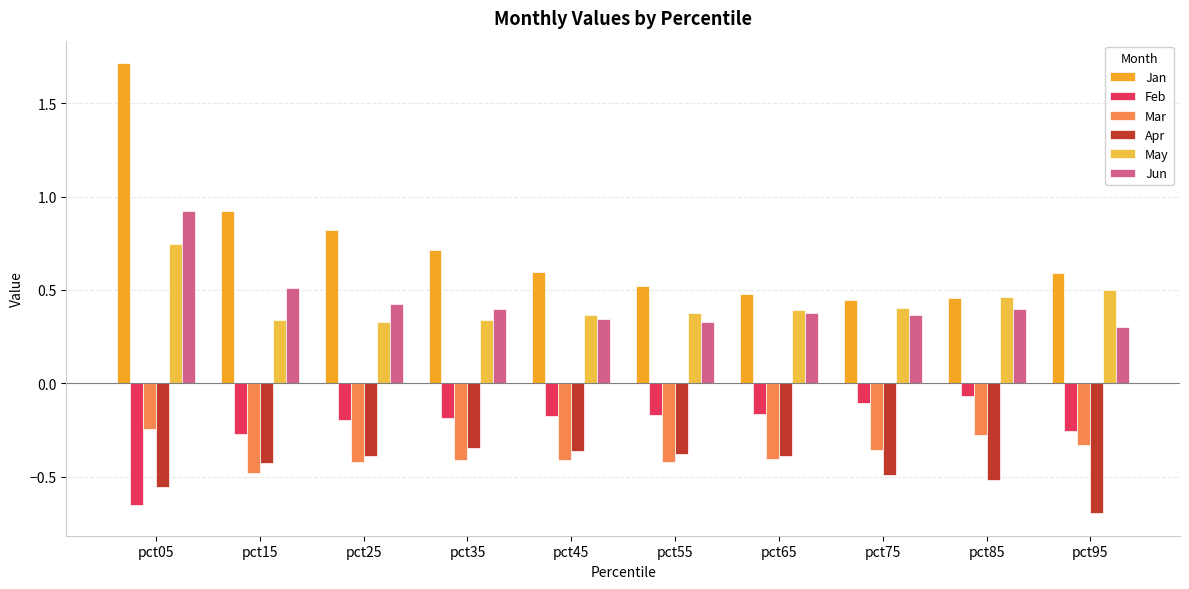

Reading left to right, extract all data points from this chart.

Jan: 1.7	0.9	0.8	0.7	0.6	0.5	0.5	0.4	0.5	0.6
Feb: -0.6	-0.3	-0.2	-0.2	-0.2	-0.2	-0.2	-0.1	-0.1	-0.3
Mar: -0.2	-0.5	-0.4	-0.4	-0.4	-0.4	-0.4	-0.4	-0.3	-0.3
Apr: -0.6	-0.4	-0.4	-0.3	-0.4	-0.4	-0.4	-0.5	-0.5	-0.7
May: 0.7	0.3	0.3	0.3	0.4	0.4	0.4	0.4	0.5	0.5
Jun: 0.9	0.5	0.4	0.4	0.3	0.3	0.4	0.4	0.4	0.3